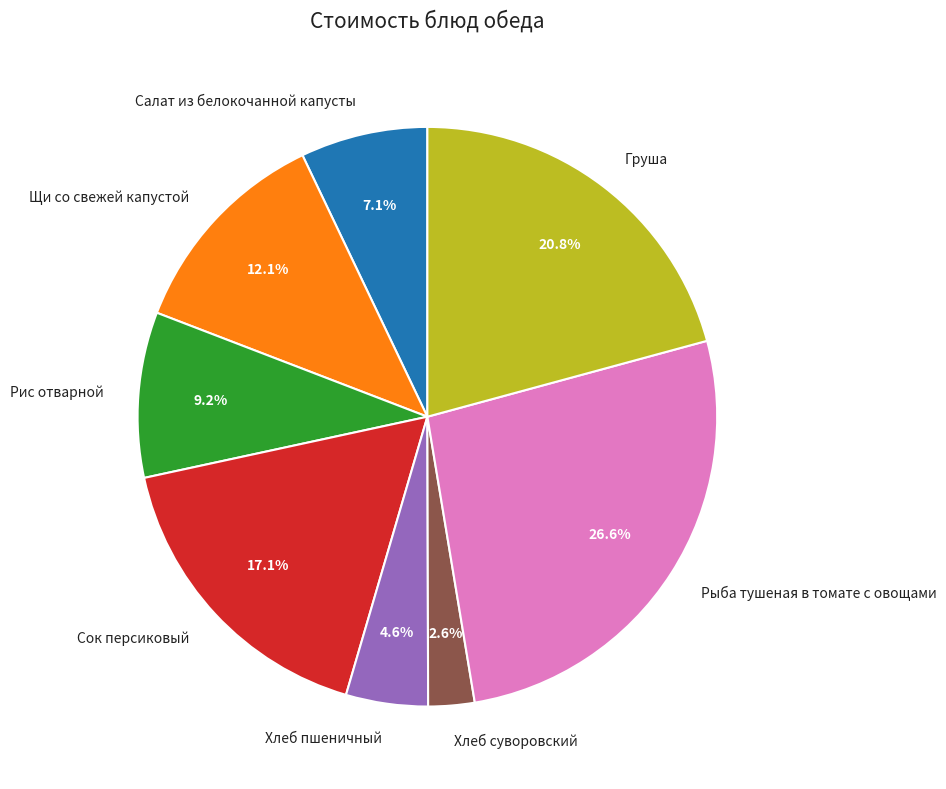

Combined, do Сок персиковый and Хлеб суворовский account for over 50%?

No